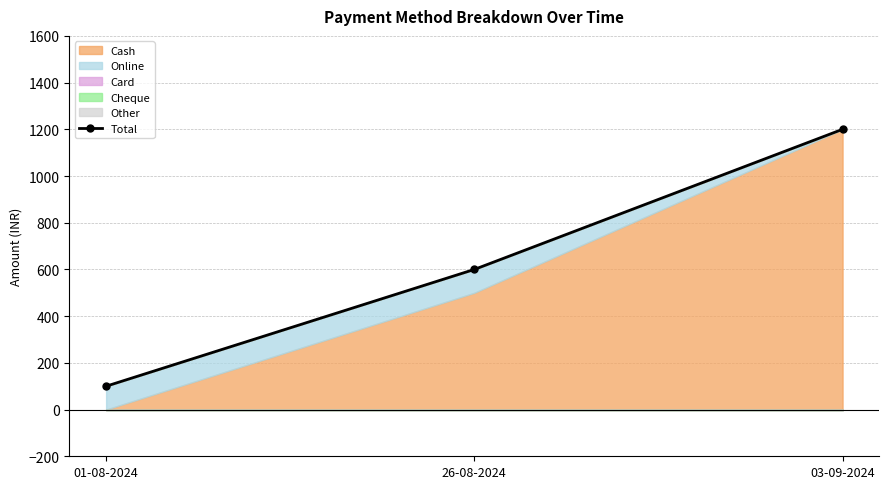

What is the smallest value displayed?

100